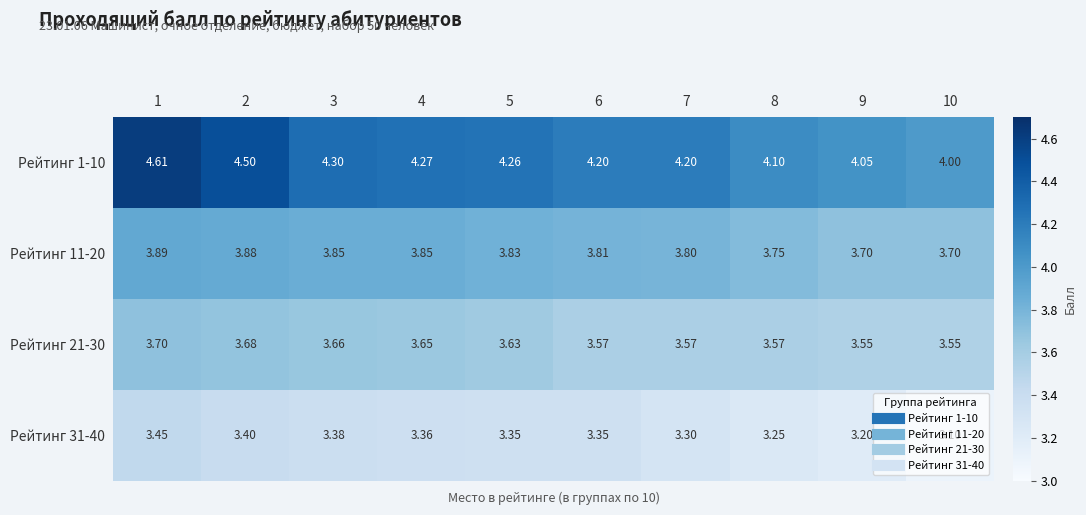

Is the value of Рейтинг 21-30 at 7 greater than the value of Рейтинг 11-20 at 8?

No